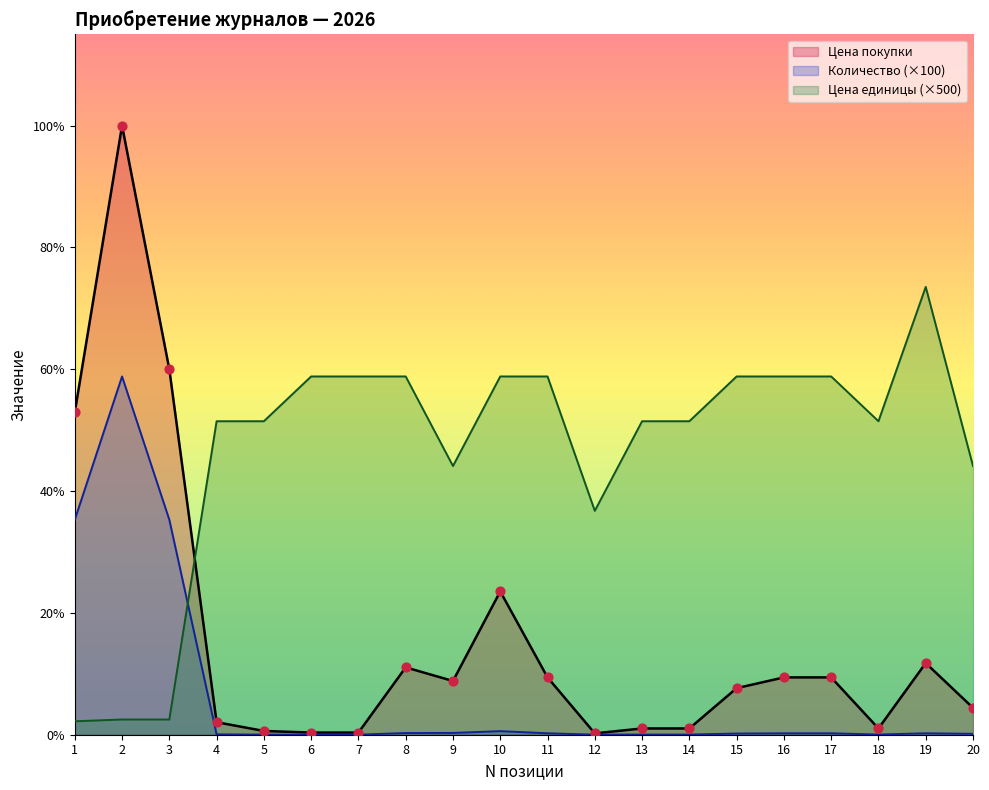

What is the total value across all series at 13?

1786000